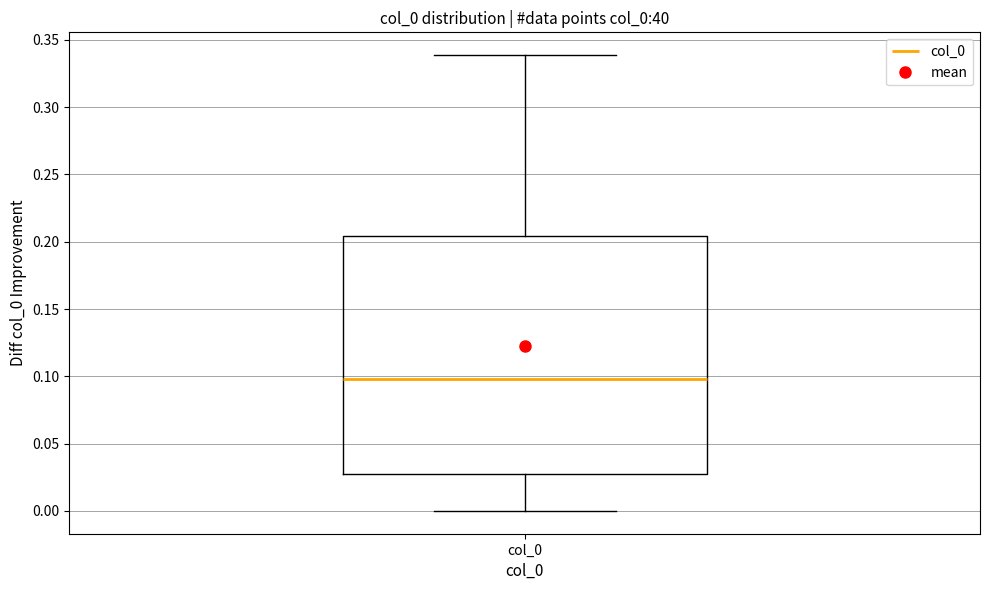

Transcribe this box plot: give where the median line is, the range the box spans, and where the two whiskers end, as read against the y-axis. The values are not printed on the chart, so give them approximately, as read against the axis.

median 0.100, box 0.025 to 0.205, whiskers 0.000 to 0.340